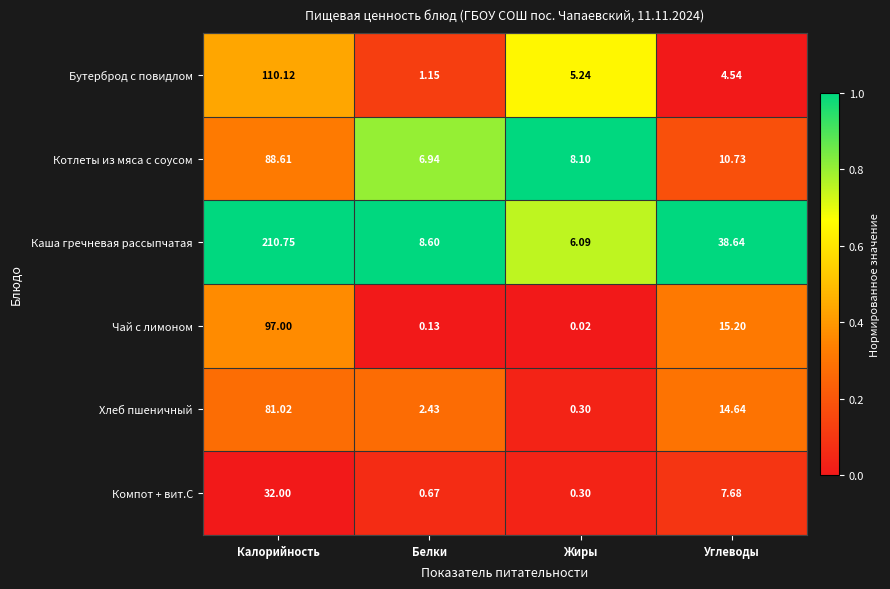

Which label corresponds to the largest value in the chart?

Калорийность